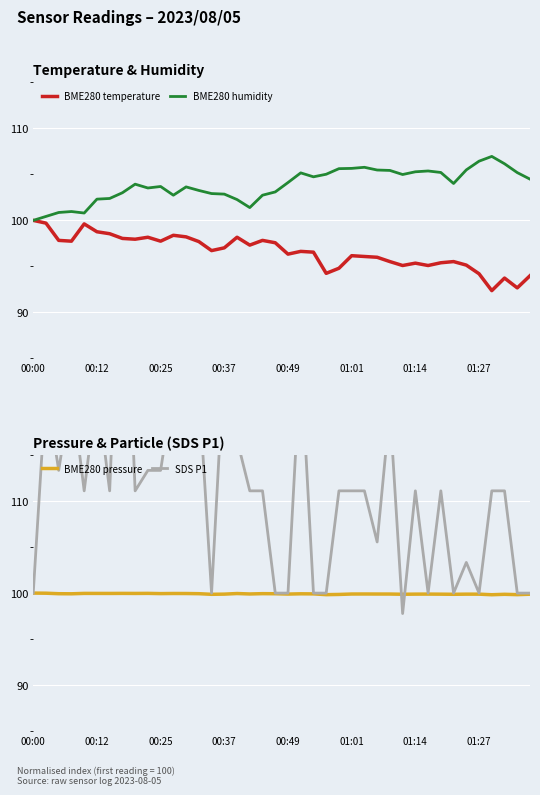

What value does the SDS P1 series have at 21?

125.6